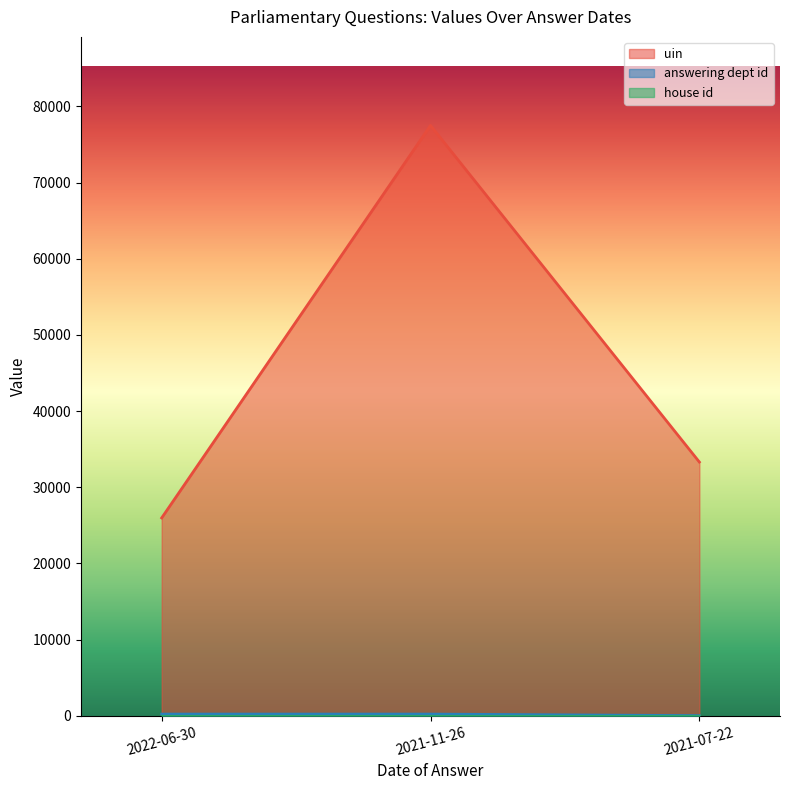

What is the label of the 2nd point from the right?

2021-11-26